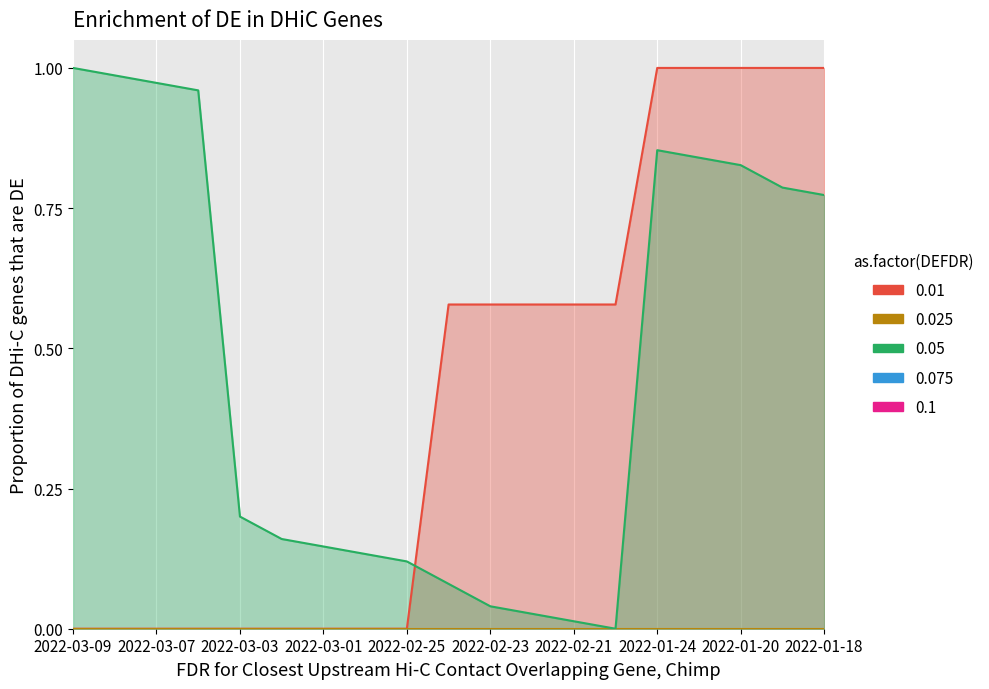

What is the difference between the highest and lowest values at 2022-02-22?

0.6